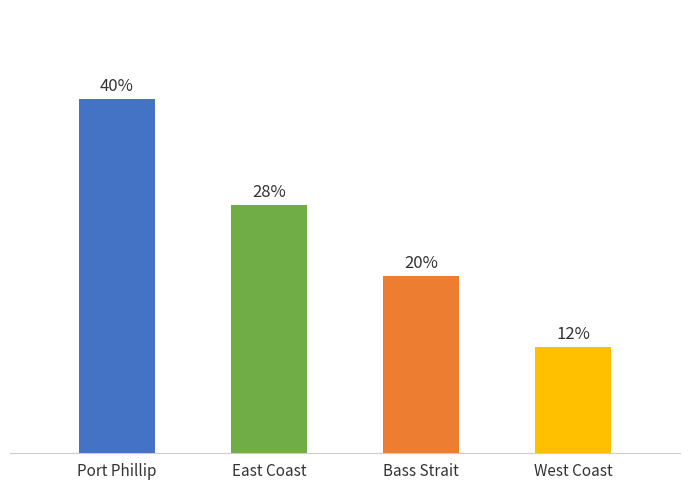

What position from the left is East Coast?

2